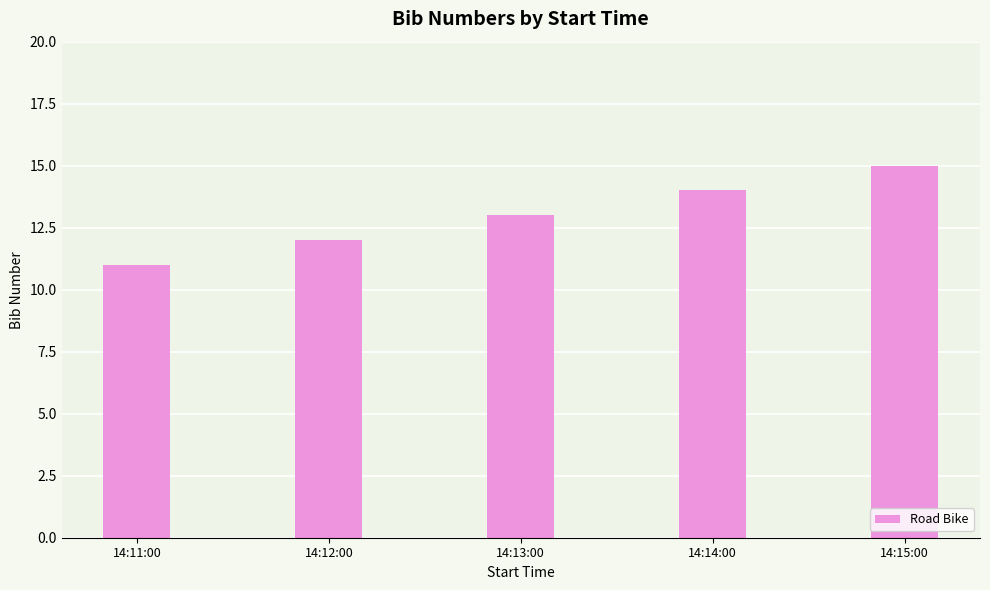

What is the label of the 4th bar from the left?

14:14:00